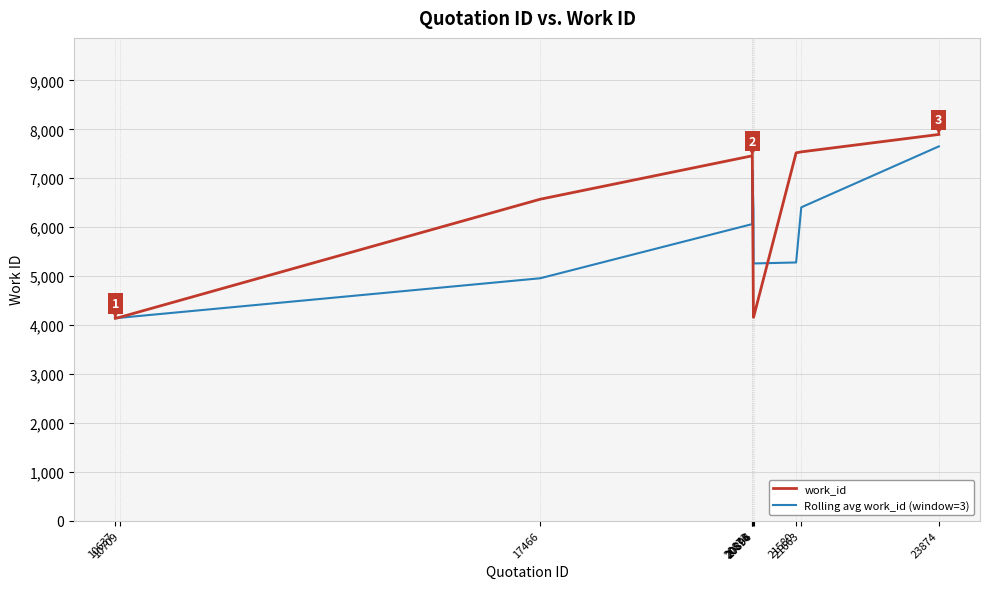

At 21580, list the series in order from smallest to largest.

Rolling avg work_id (window=3), work_id